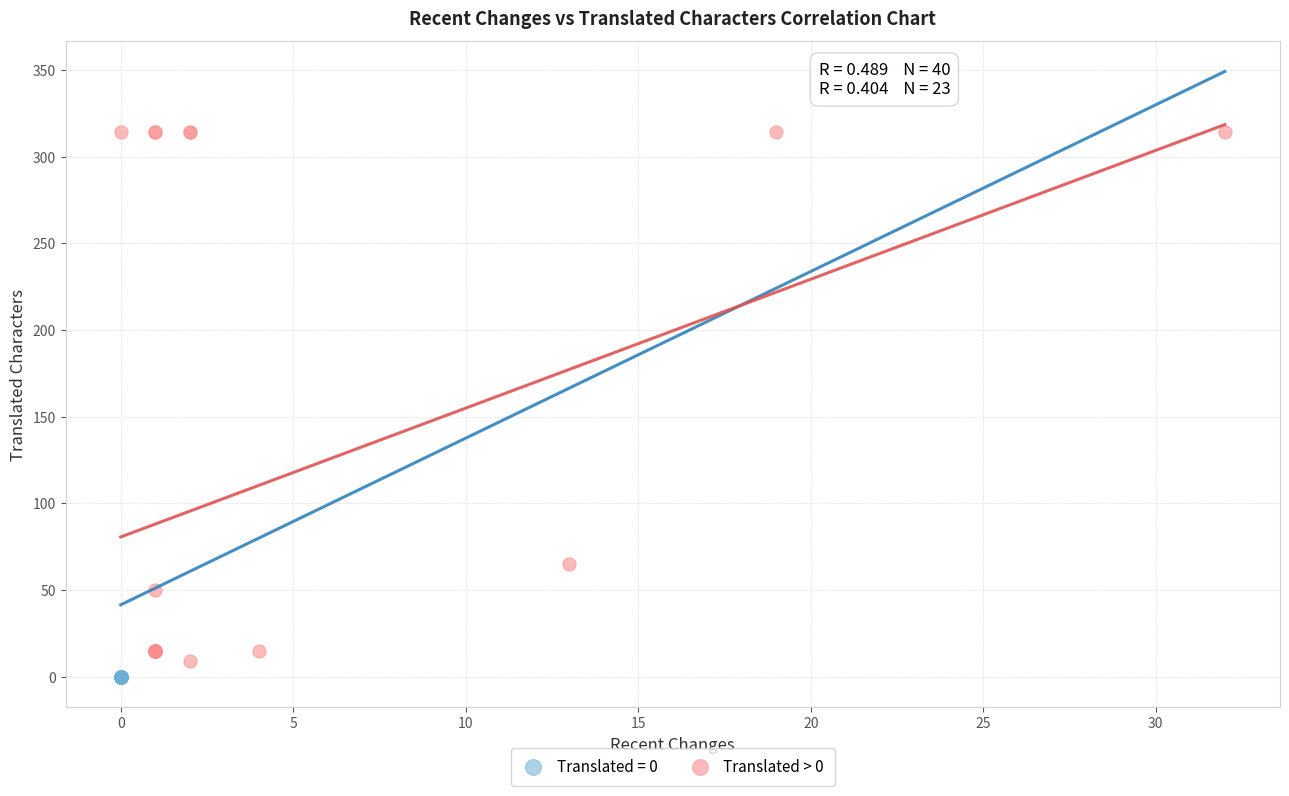

Which series contains the highest Y value?

Translated > 0